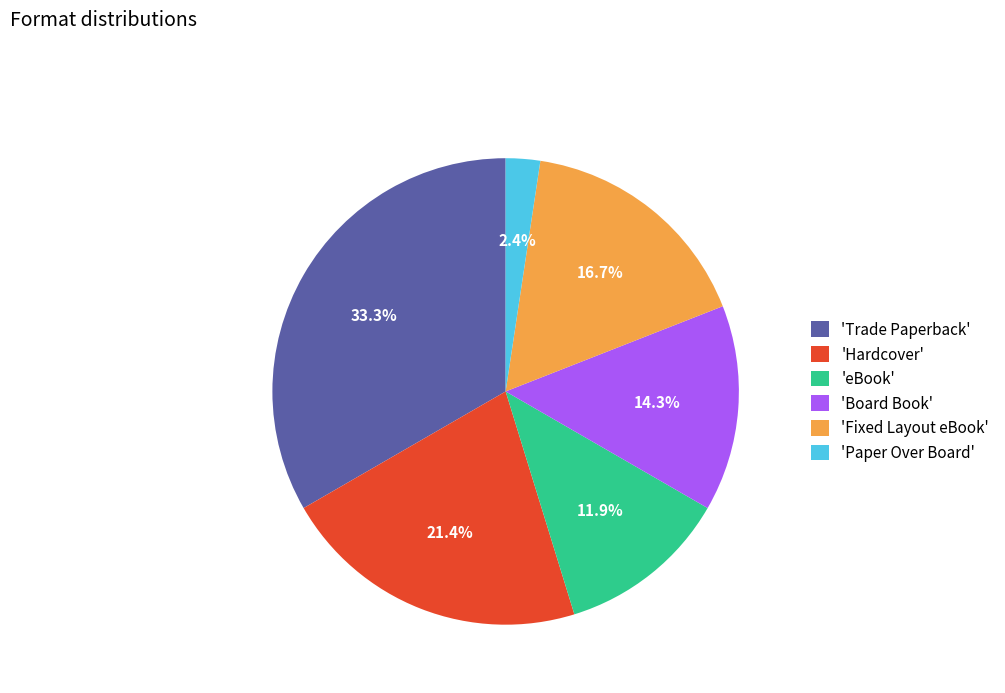

Does any single category account for the majority?

No